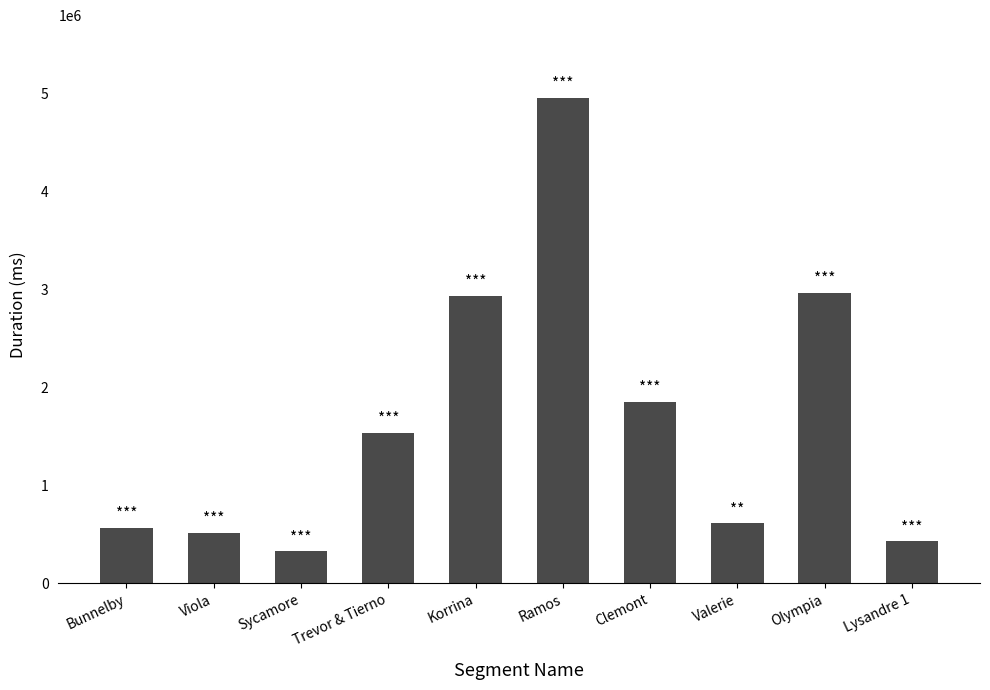

The chart shows a value of 6543882 at Ramos. True or false?

False